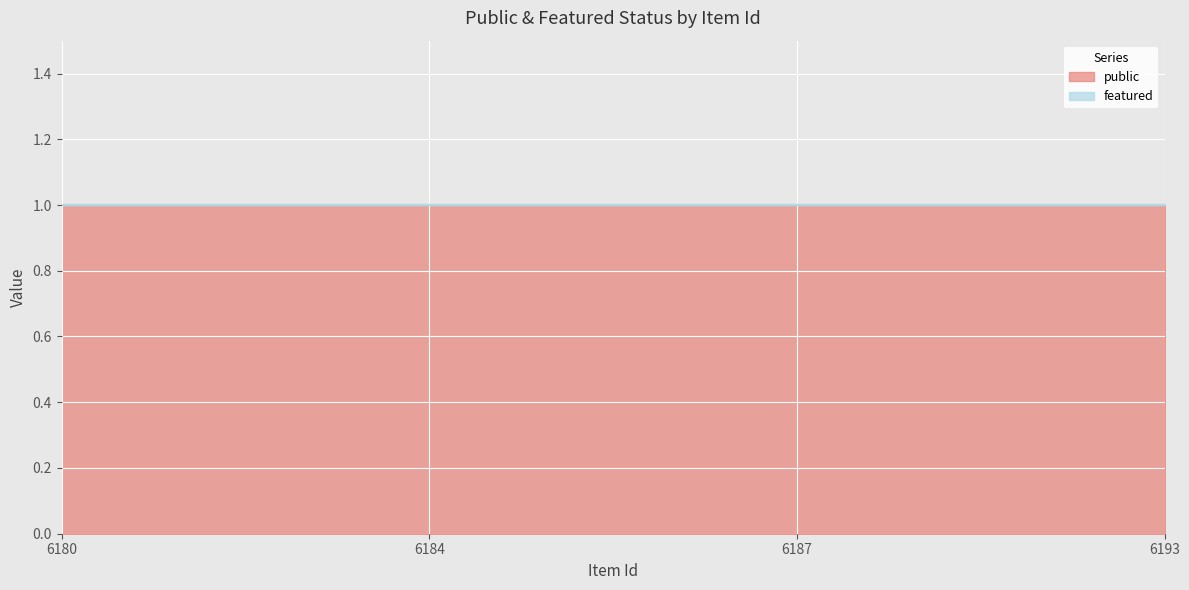

The featured series shows 0 at 6193. True or false?

True